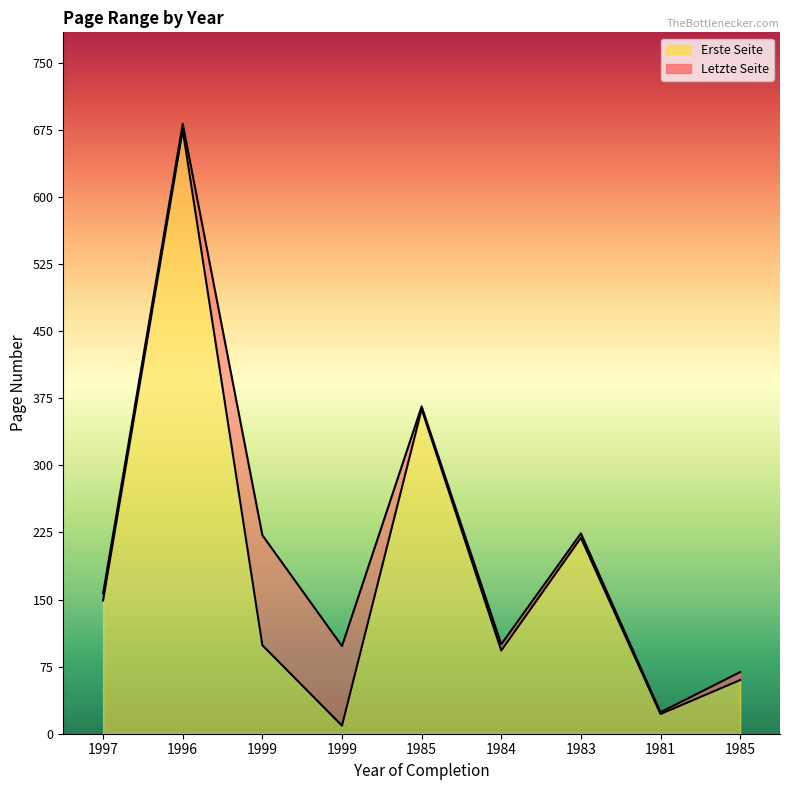

Is the value of Letzte Seite at 1985 greater than the value of Erste Seite at 1983?

Yes